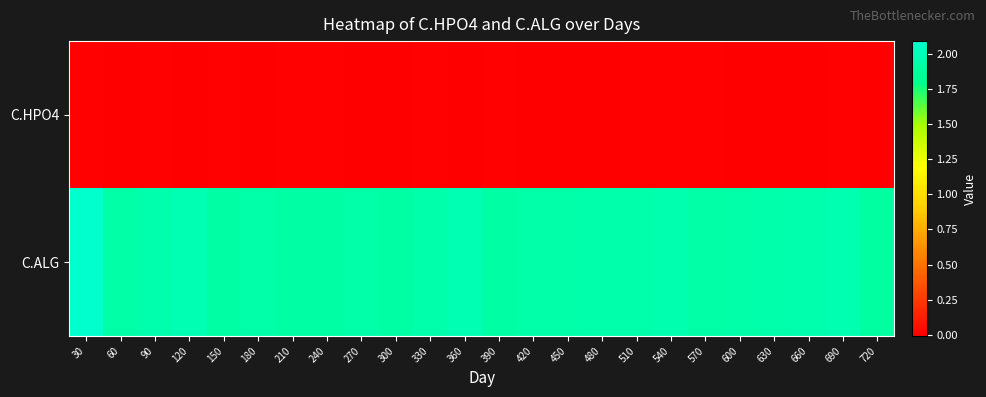

Between 660 and 570, which is larger?

570